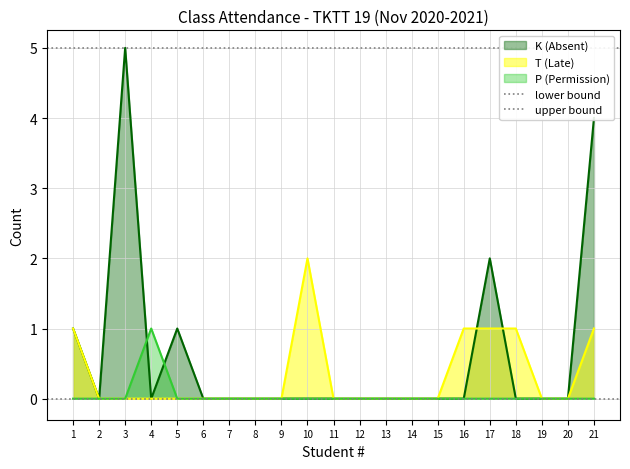

Which category has the highest value in the lower bound series?

1